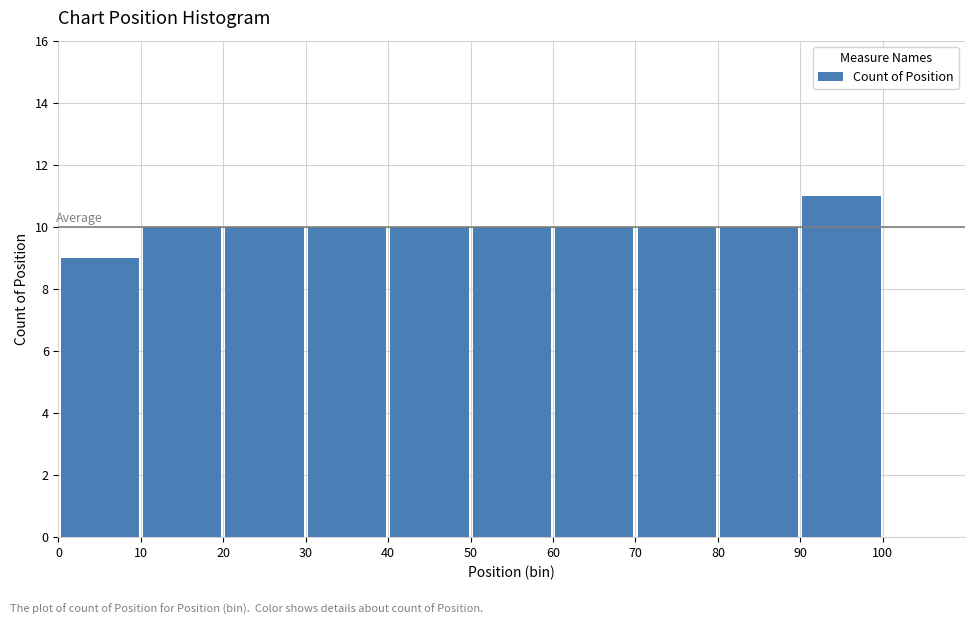

Reading left to right, list every bar in this chart as the range it spans on the x-axis followed by its height. The values are not printed on the chart, so give them approximately, as read against the axis.

0 to 10: 9
10 to 20: 10
20 to 30: 10
30 to 40: 10
40 to 50: 10
50 to 60: 10
60 to 70: 10
70 to 80: 10
80 to 90: 10
90 to 100: 11